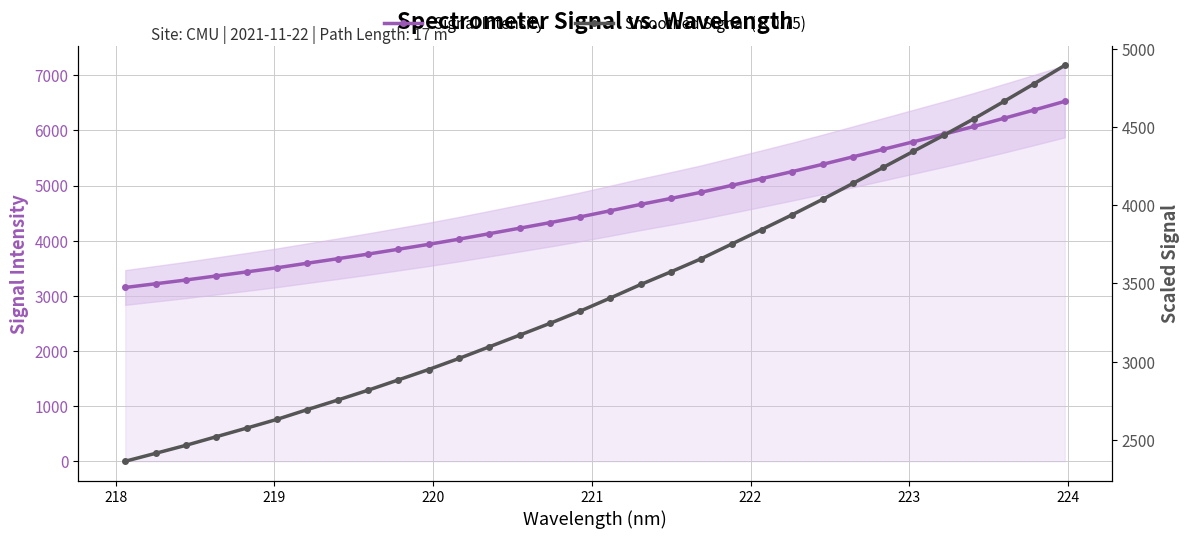

What is the value of the Signal Intensity point at the 21st from the left?

5002.4